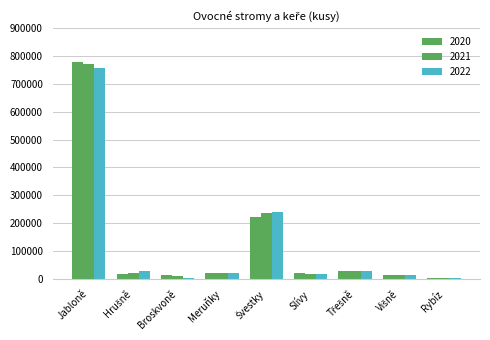

What is the sum of all 2022 values?

1114517